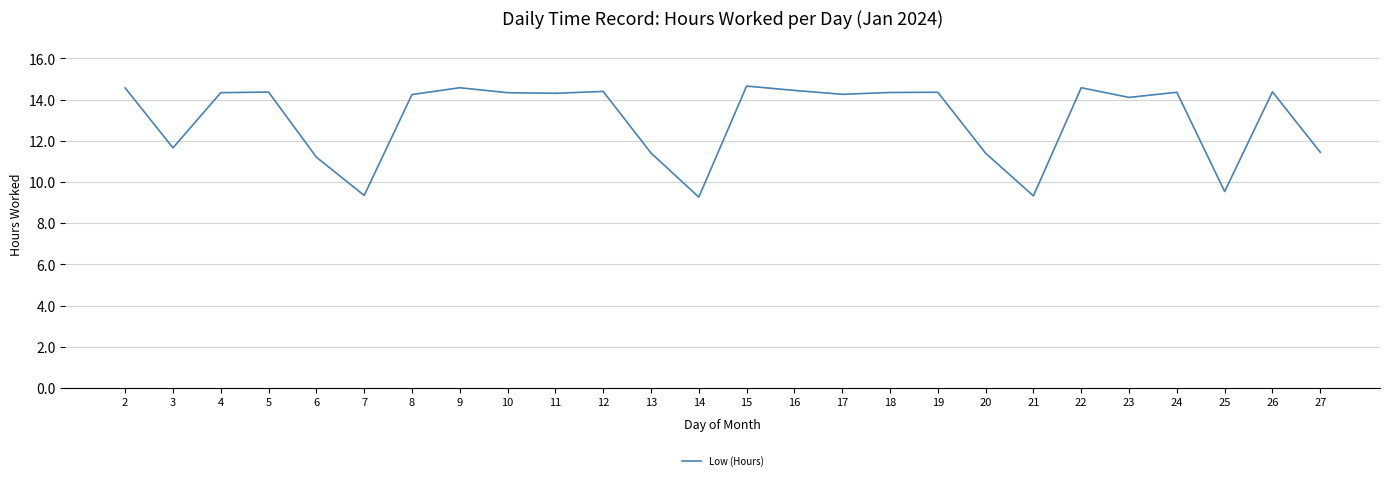

Which has a higher value, 6 or 15?

15